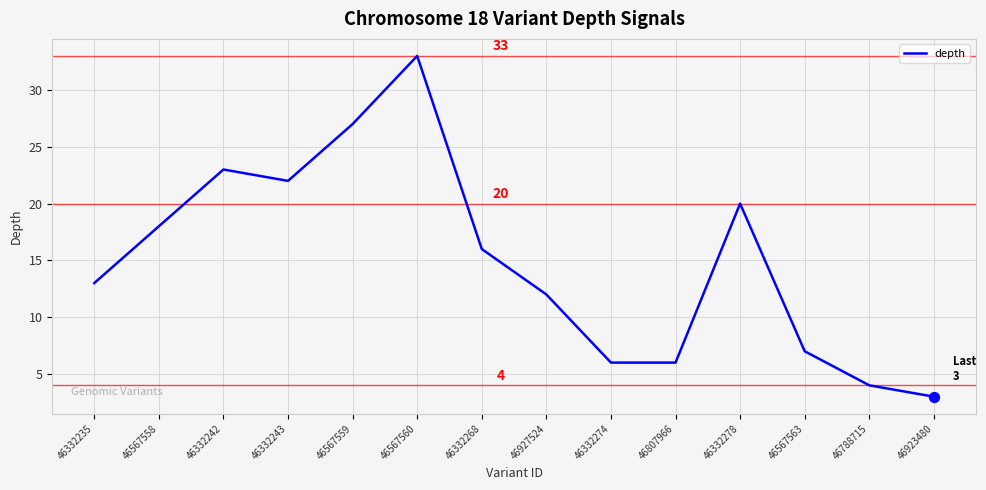

What is the change in value from 46567559 to 46923480?

-24